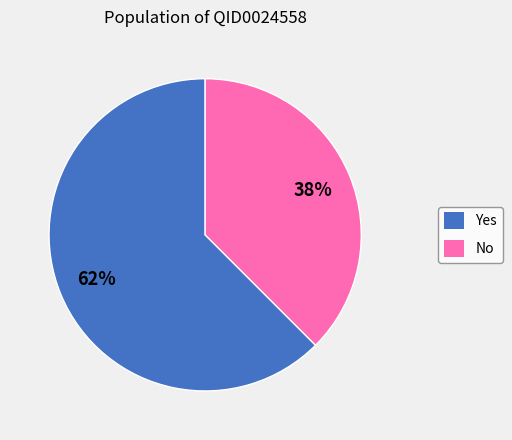

To the nearest percent, what portion does No represent?

38%